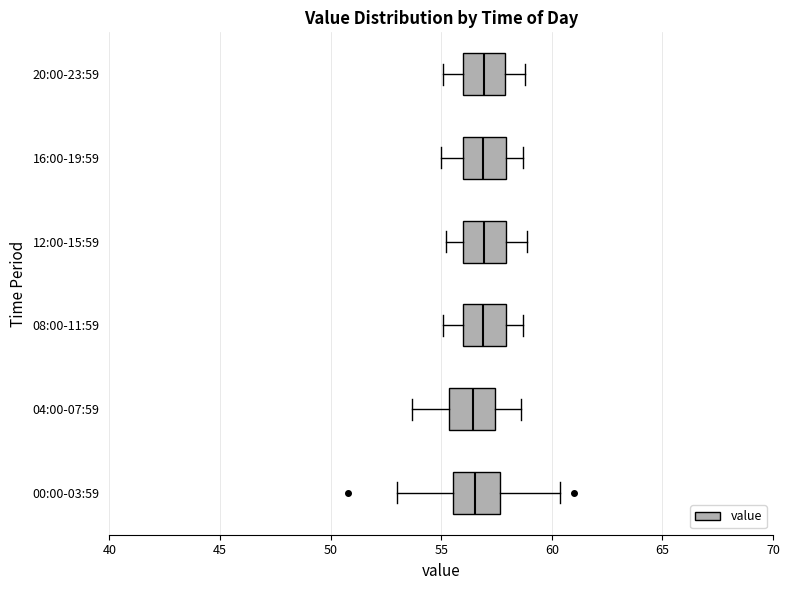

Where does the right whisker of the box for 16:00-19:59 end on the x-axis? The values are not printed on the chart, so give them approximately, as read against the axis.

58.5